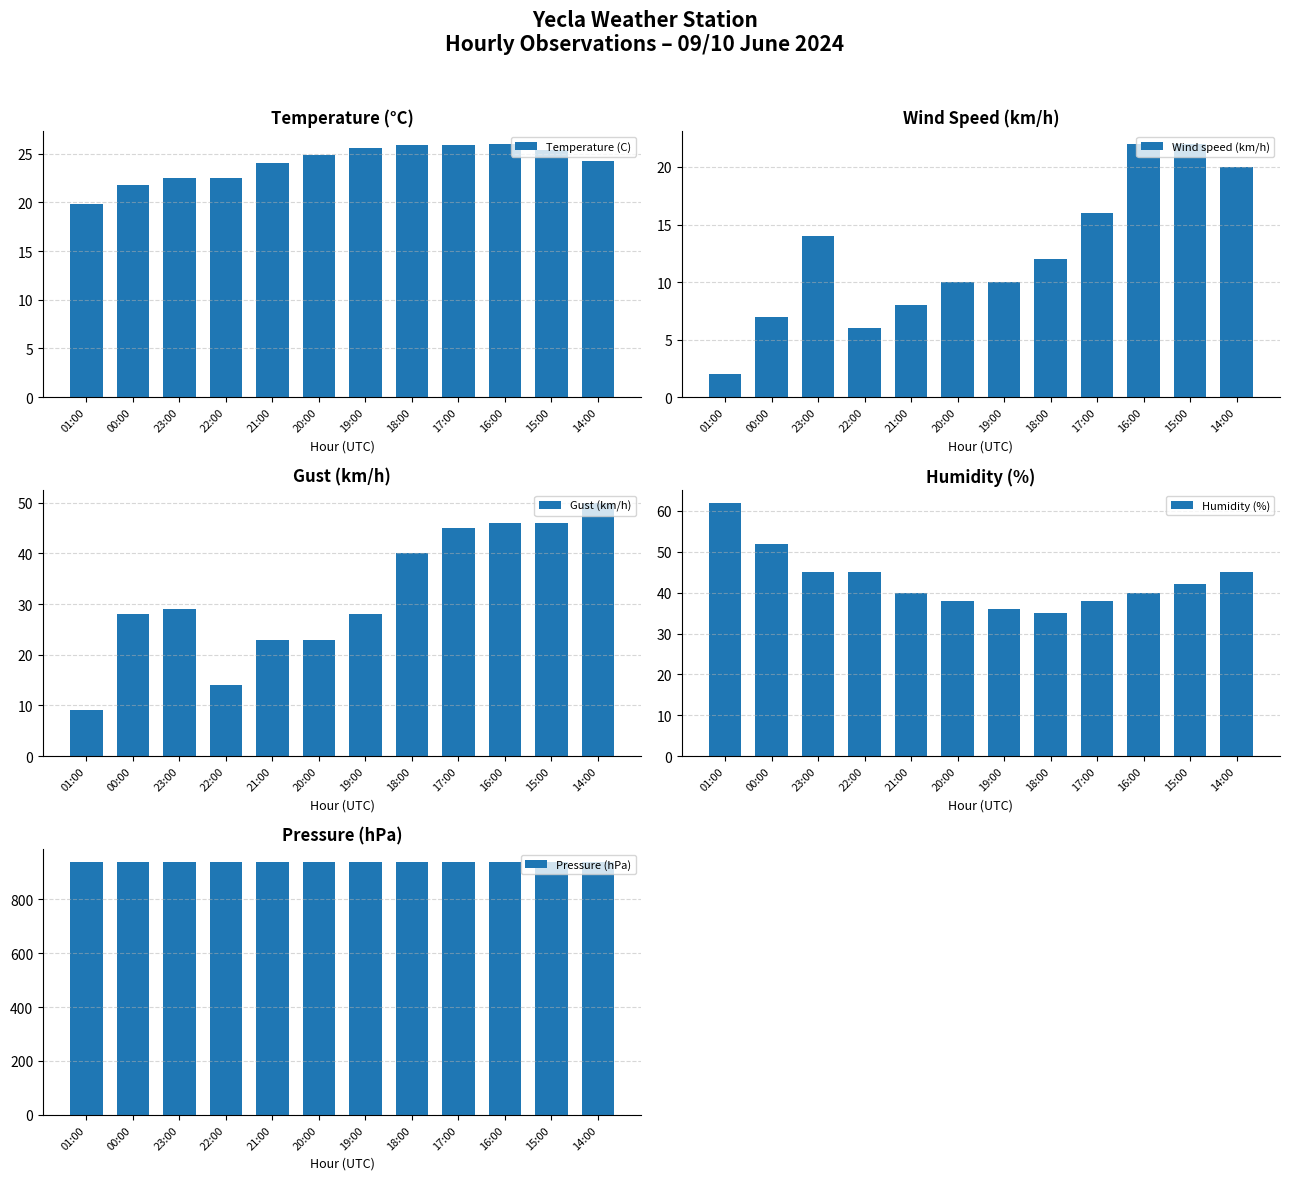

What is the minimum value shown in the chart?

2.0